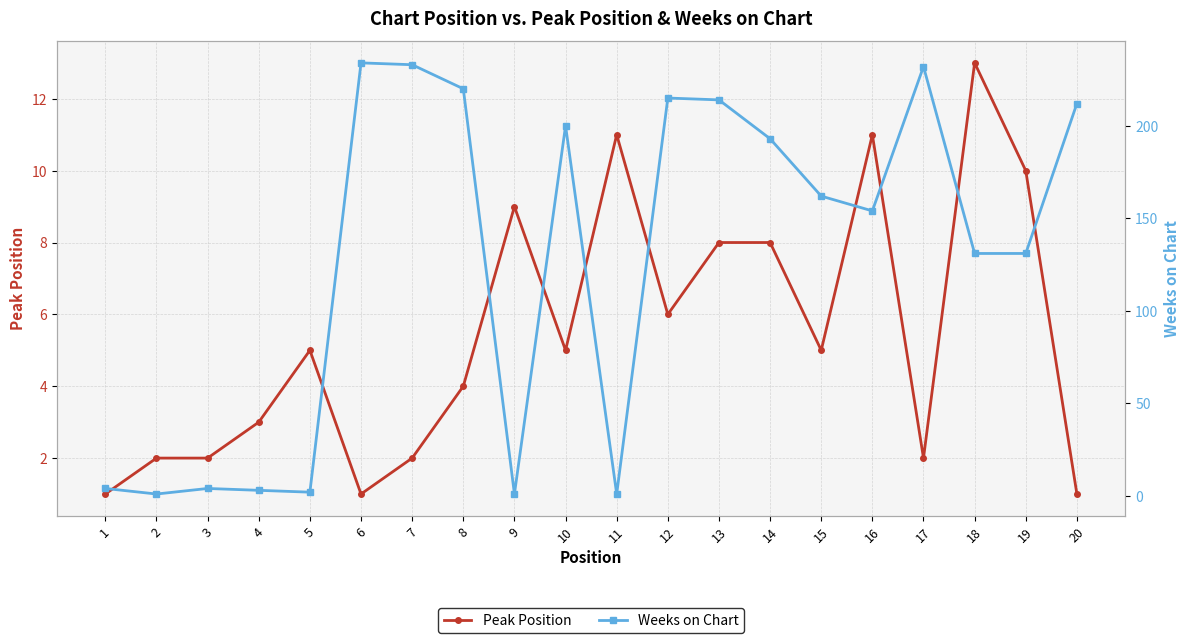

Reading left to right, list all the values displayed in this chart.

Peak Position: 1	2	2	3	5	1	2	4	9	5	11	6	8	8	5	11	2	13	10	1
Weeks on Chart: 4	1	4	3	2	234	233	220	1	200	1	215	214	193	162	154	232	131	131	212